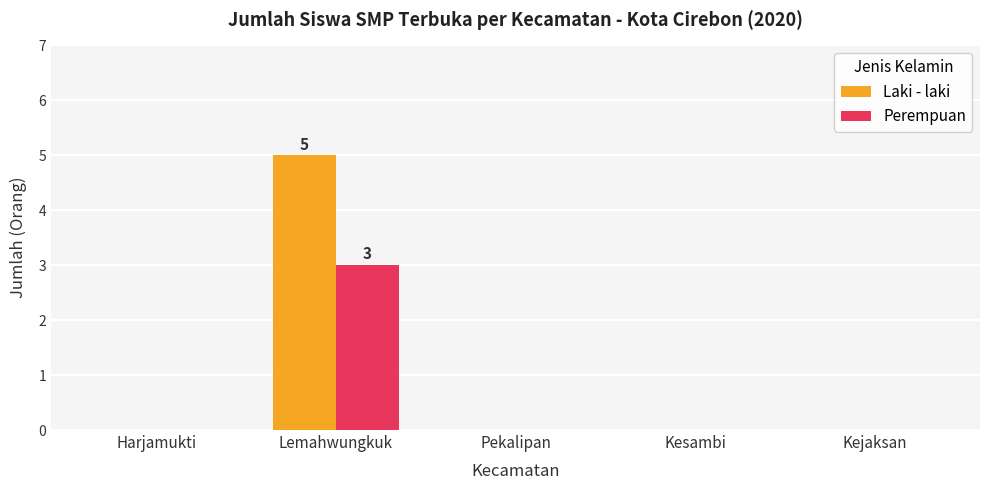

Reading left to right, extract all data points from this chart.

Laki - laki: Harjamukti=0	Lemahwungkuk=5	Pekalipan=0	Kesambi=0	Kejaksan=0
Perempuan: Harjamukti=0	Lemahwungkuk=3	Pekalipan=0	Kesambi=0	Kejaksan=0